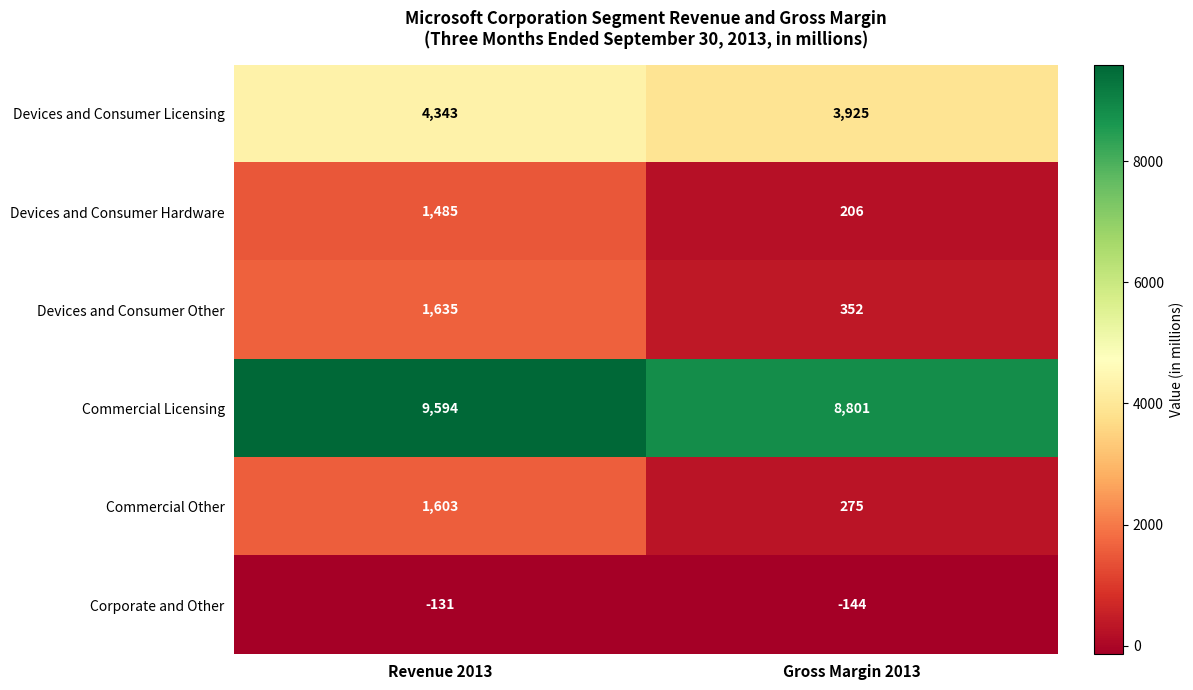

What is the lowest value of the Corporate and Other series?

-144